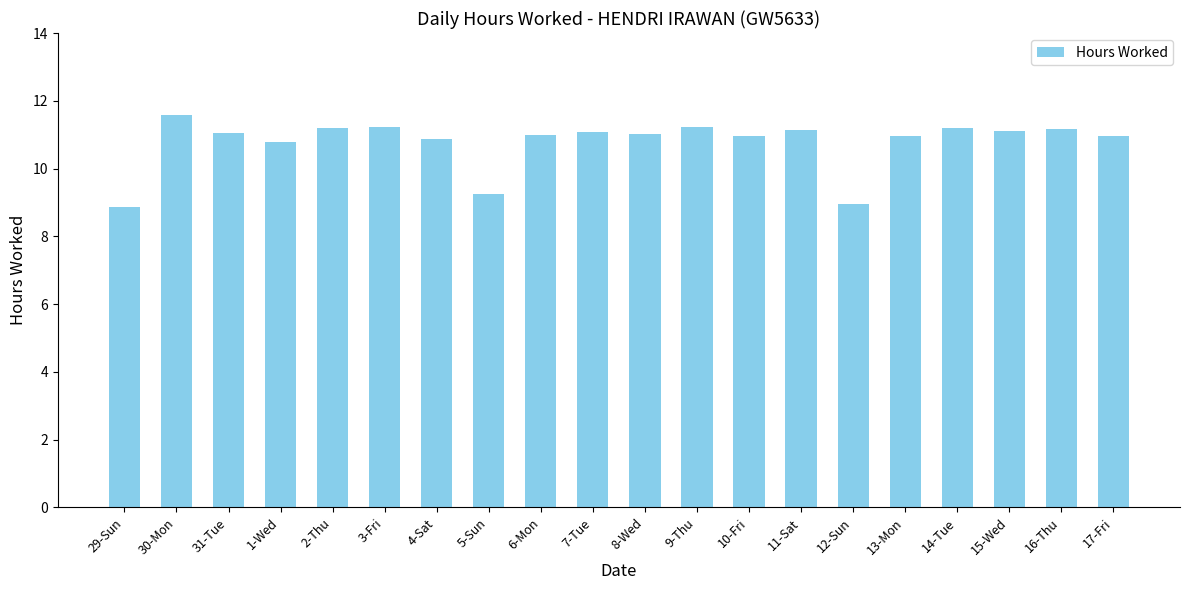

What is the approximate value at 2-Thu?

11.2